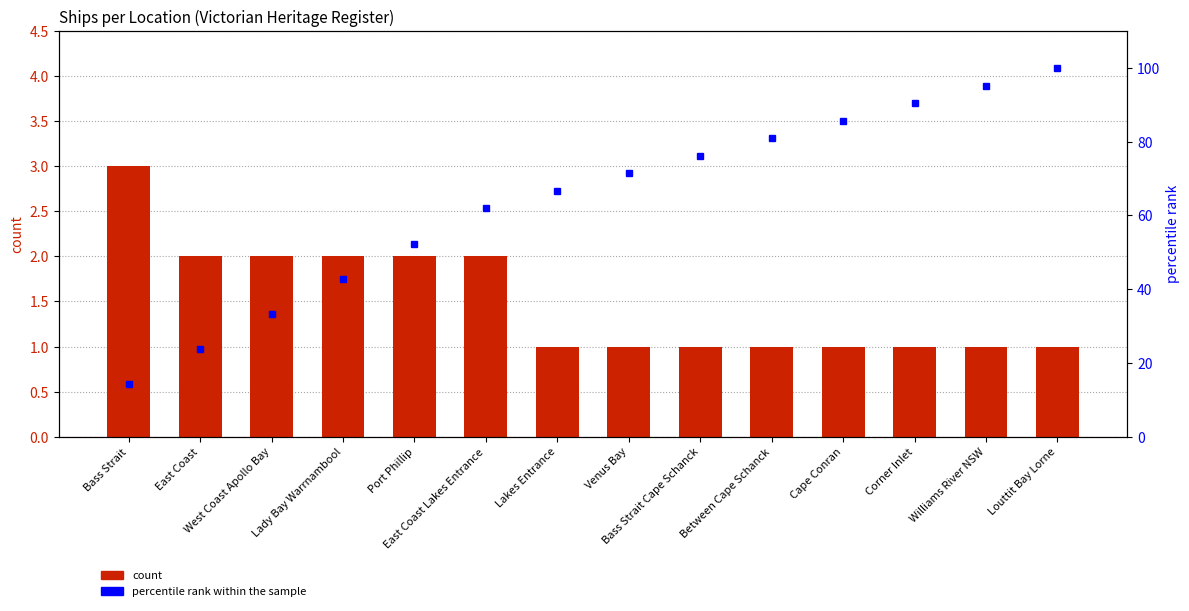

List the labels in order of count value, largest first.

Bass Strait, East Coast, West Coast Apollo Bay, Lady Bay Warrnambool, Port Phillip, East Coast Lakes Entrance, Lakes Entrance, Venus Bay, Bass Strait Cape Schanck, Between Cape Schanck, Cape Conran, Corner Inlet, Williams River NSW, Louttit Bay Lorne